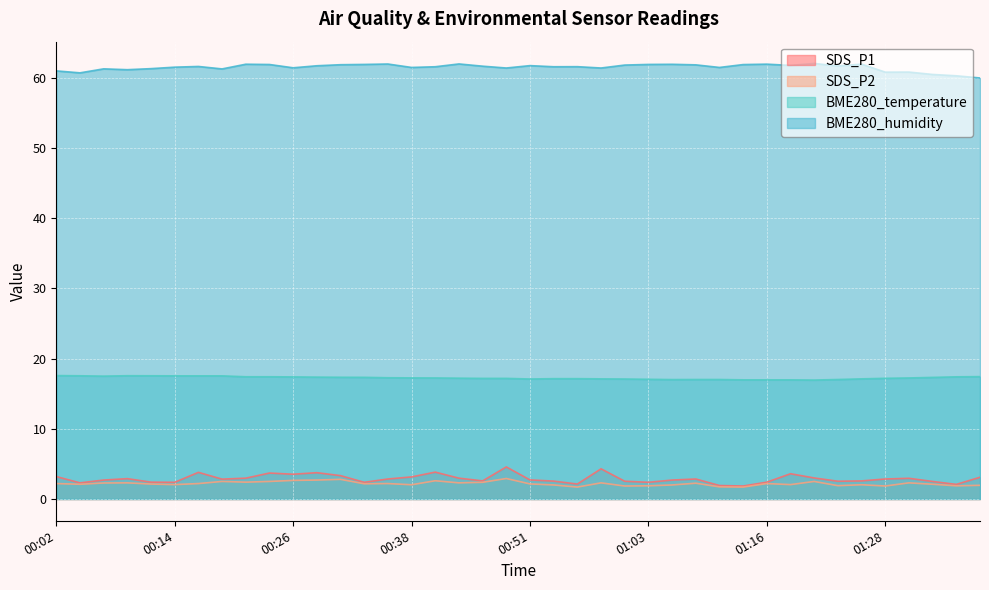

What is the label of the 3rd point from the right?

01:33